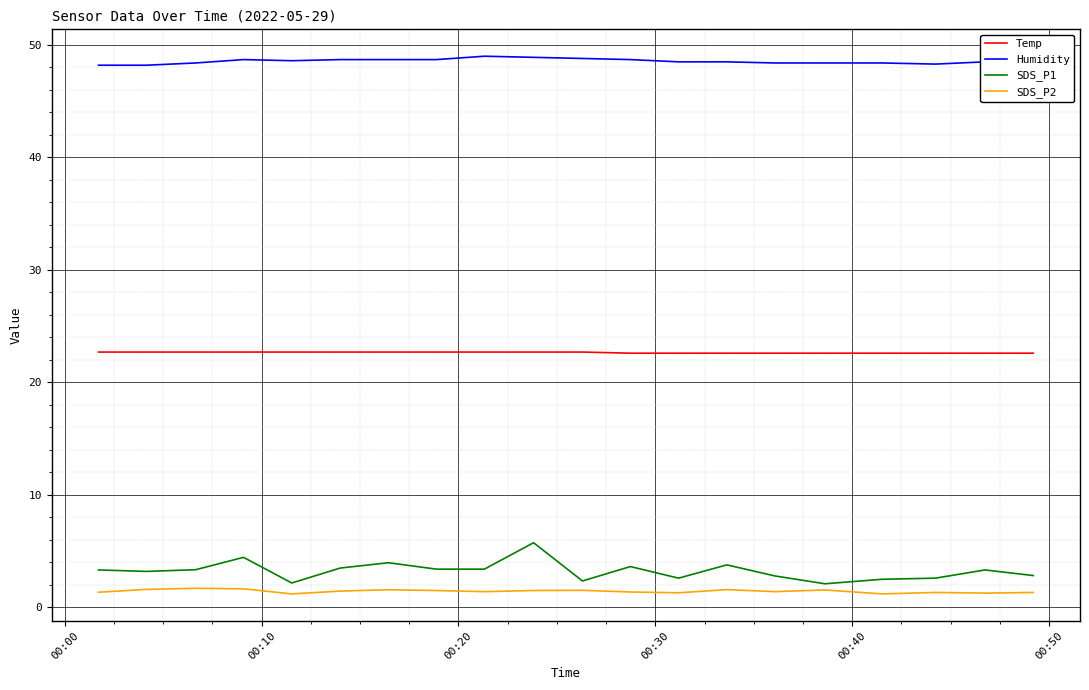

True or false: SDS_P2 and Humidity intersect in this chart.

False